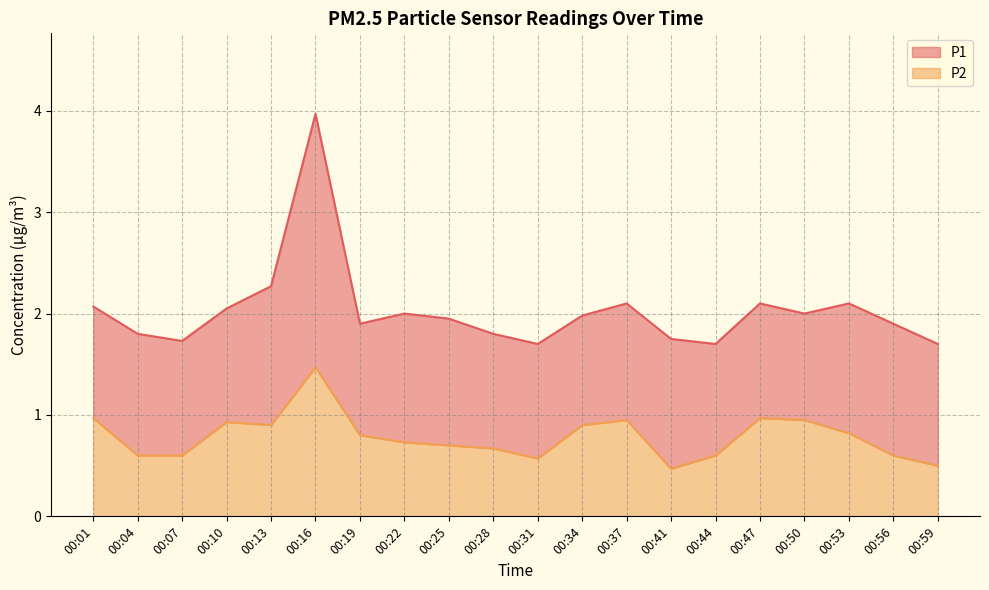

Which series changed the most between 00:22 and 00:37?

P2